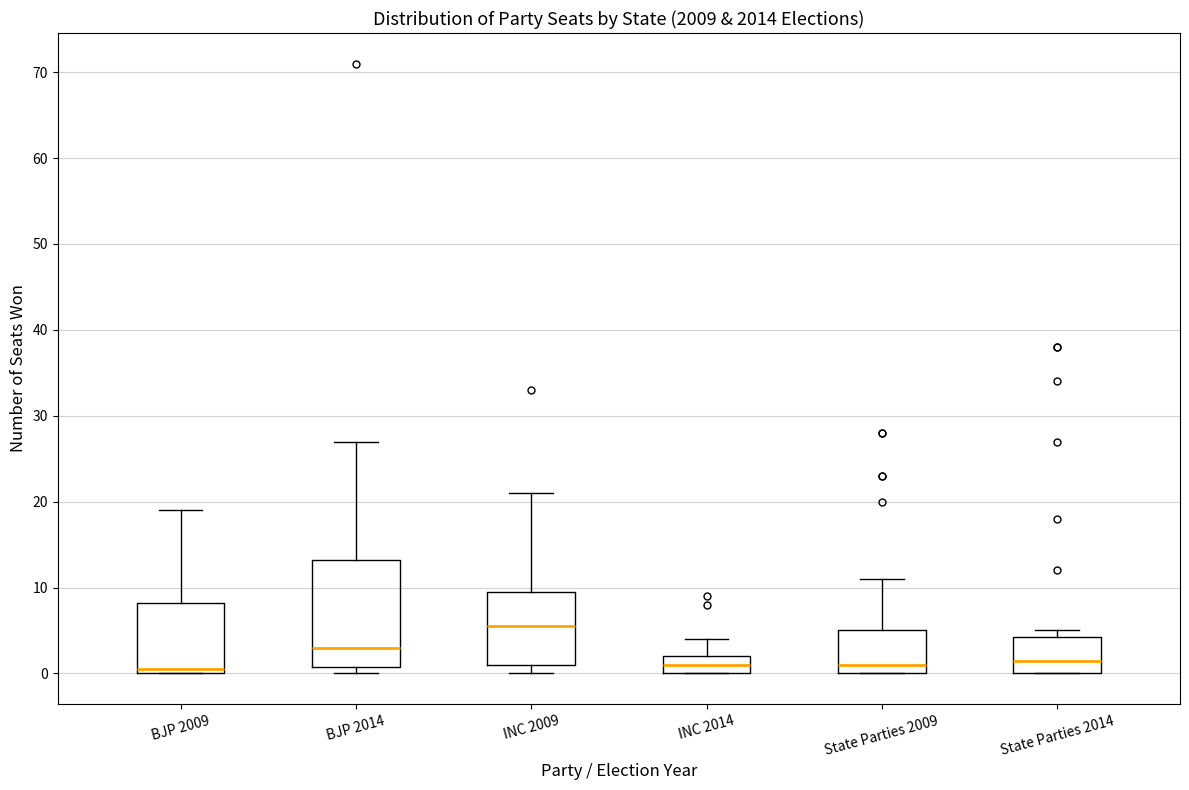

Which box's median line is the highest?

INC 2009